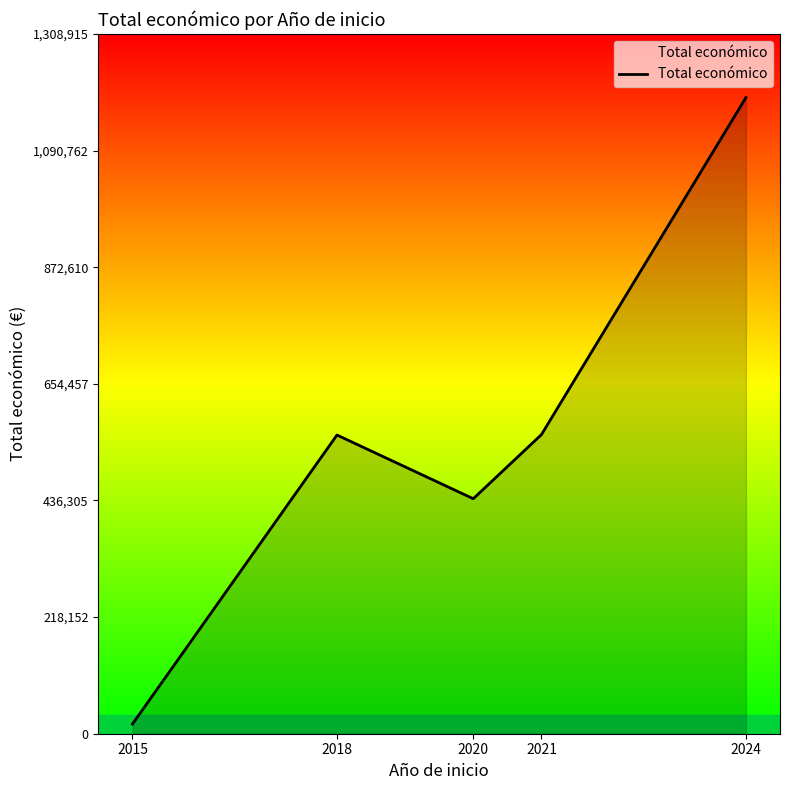

How many series are shown in this chart?

1